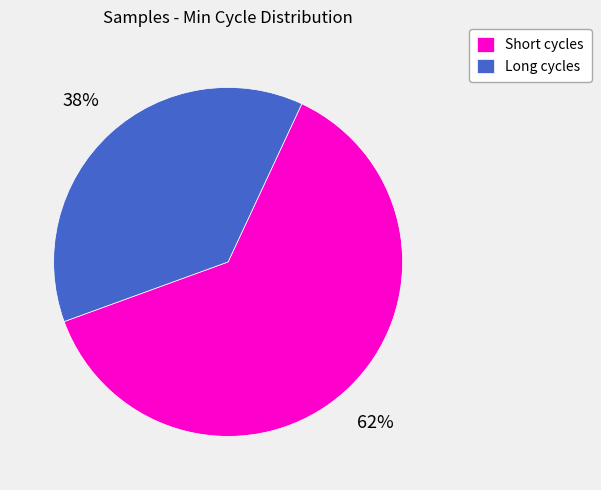

Count the number of slices in the pie.

2